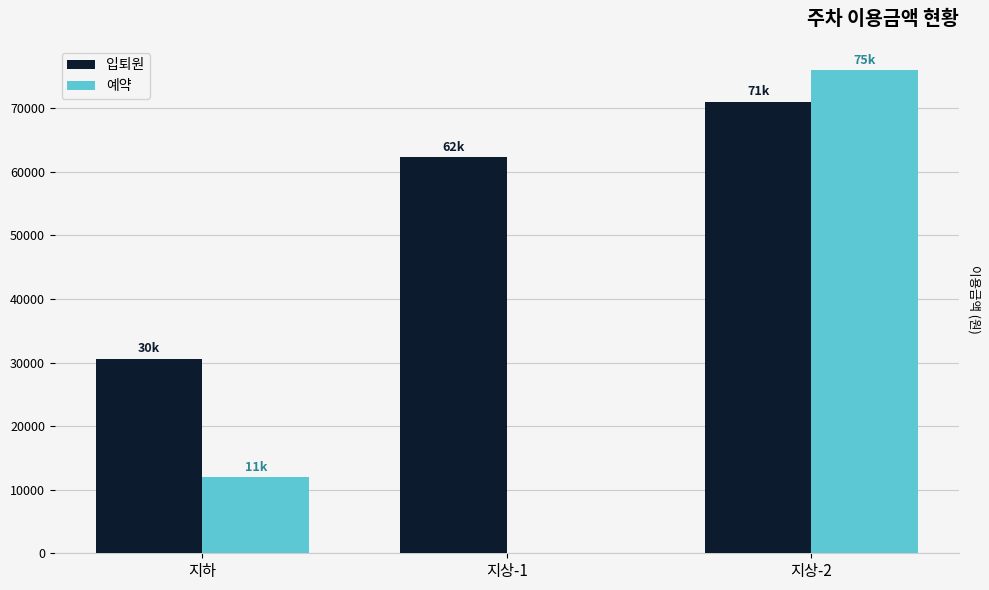

Between 지하 and 지상-2, which series saw the biggest shift?

예약